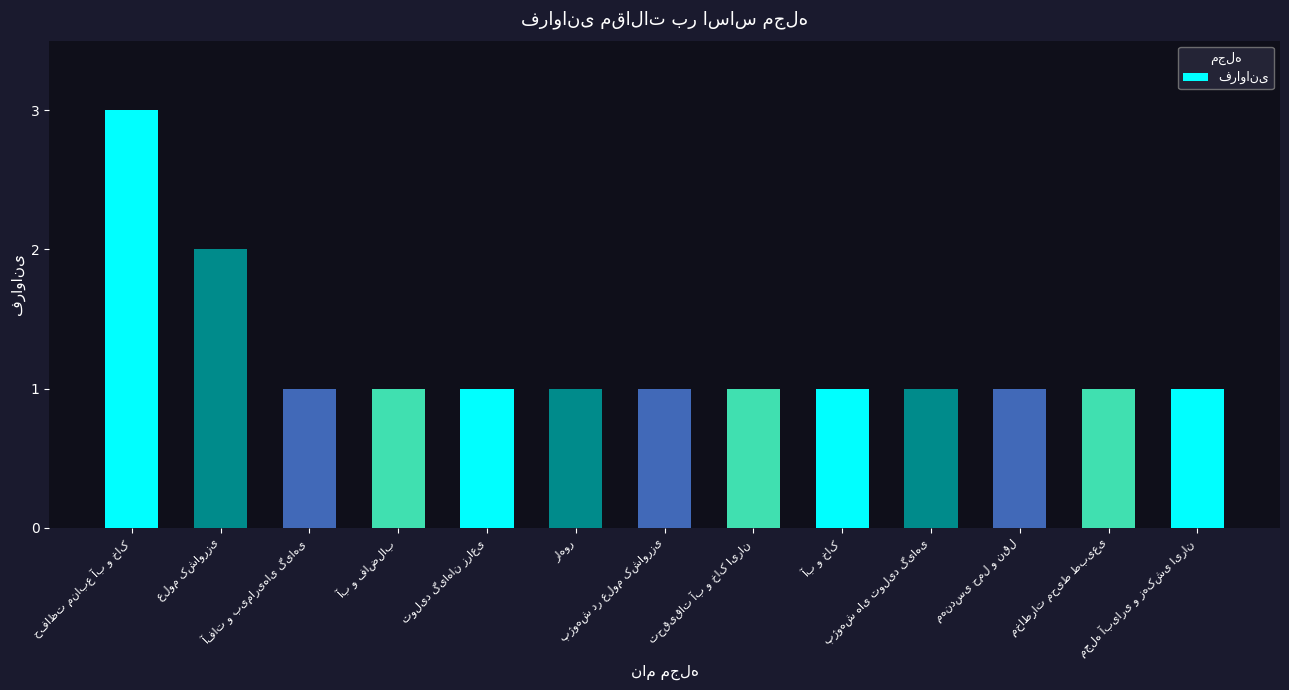

What is the value of the 9th bar from the left?

1